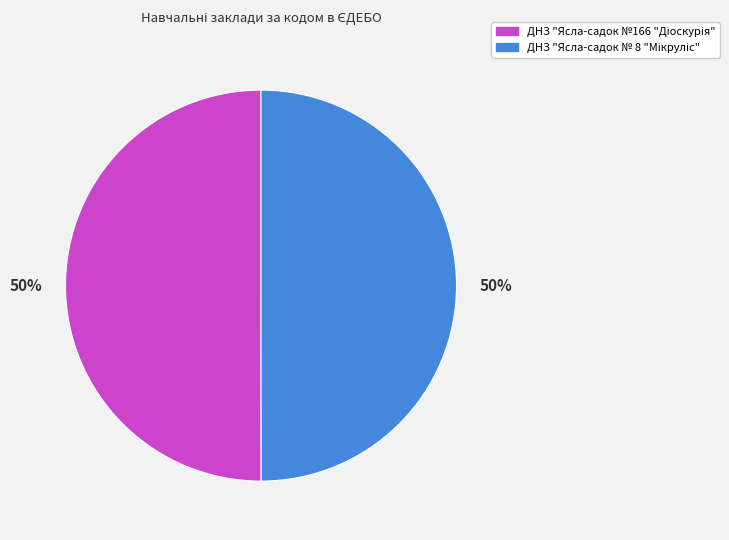

To the nearest percent, what is the average slice percentage?

50%